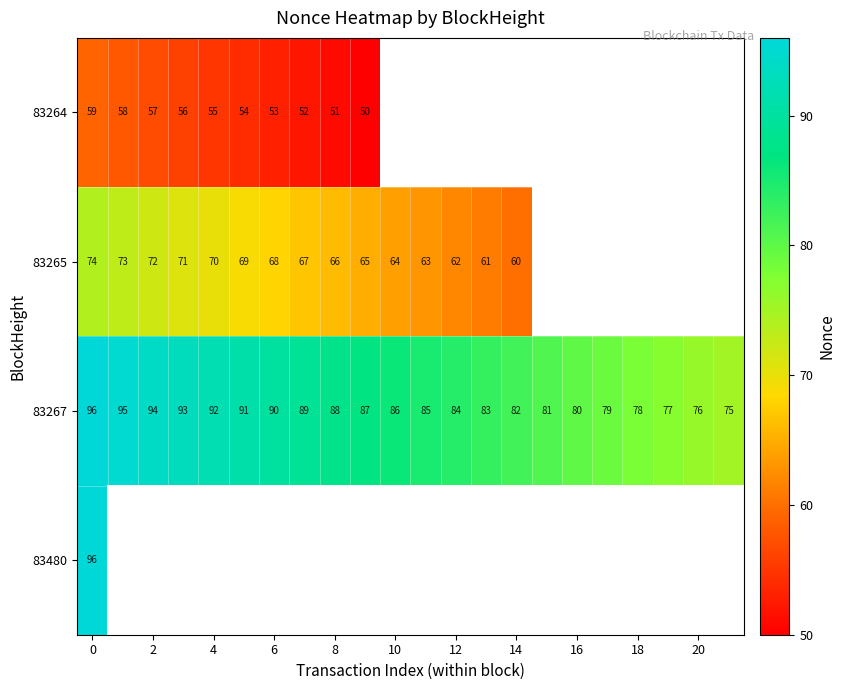

What is the maximum value for 83267?

96